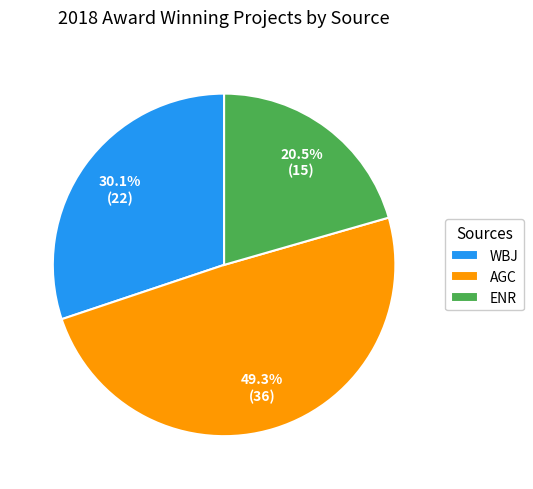

Between AGC and WBJ, which is larger?

AGC